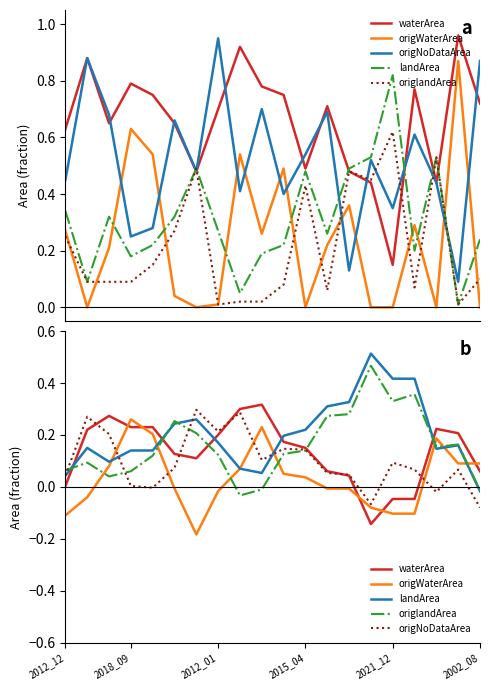

How many negative values does the origNoDataArea series have?

4